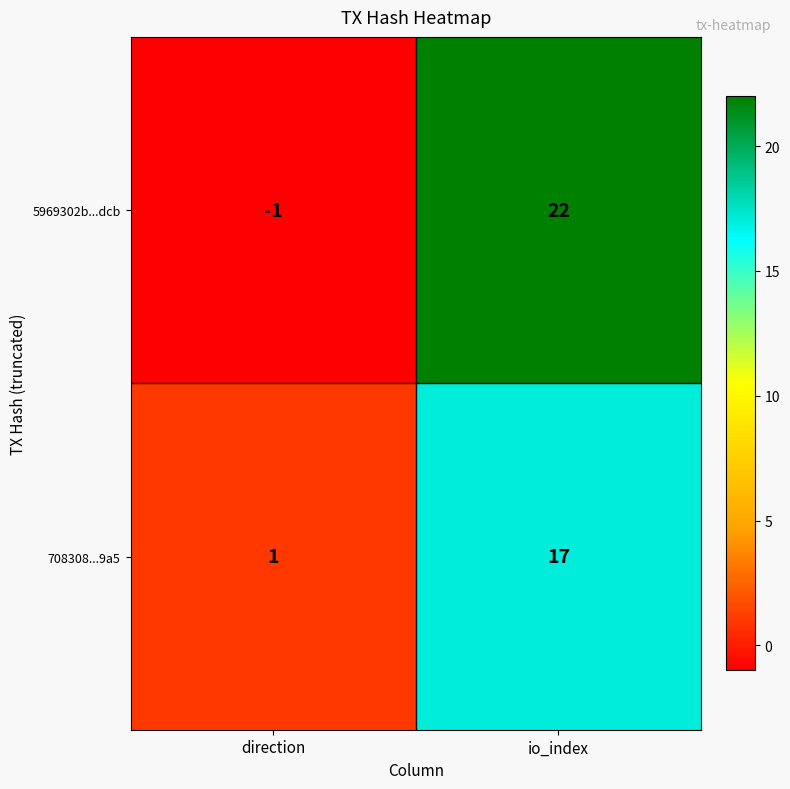

Which category has the highest value across all series?

io_index